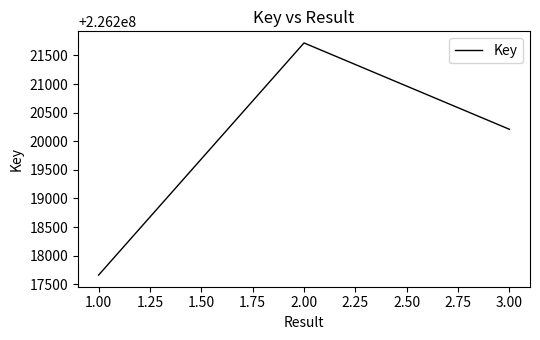

Which label corresponds to the largest value in the chart?

2.00